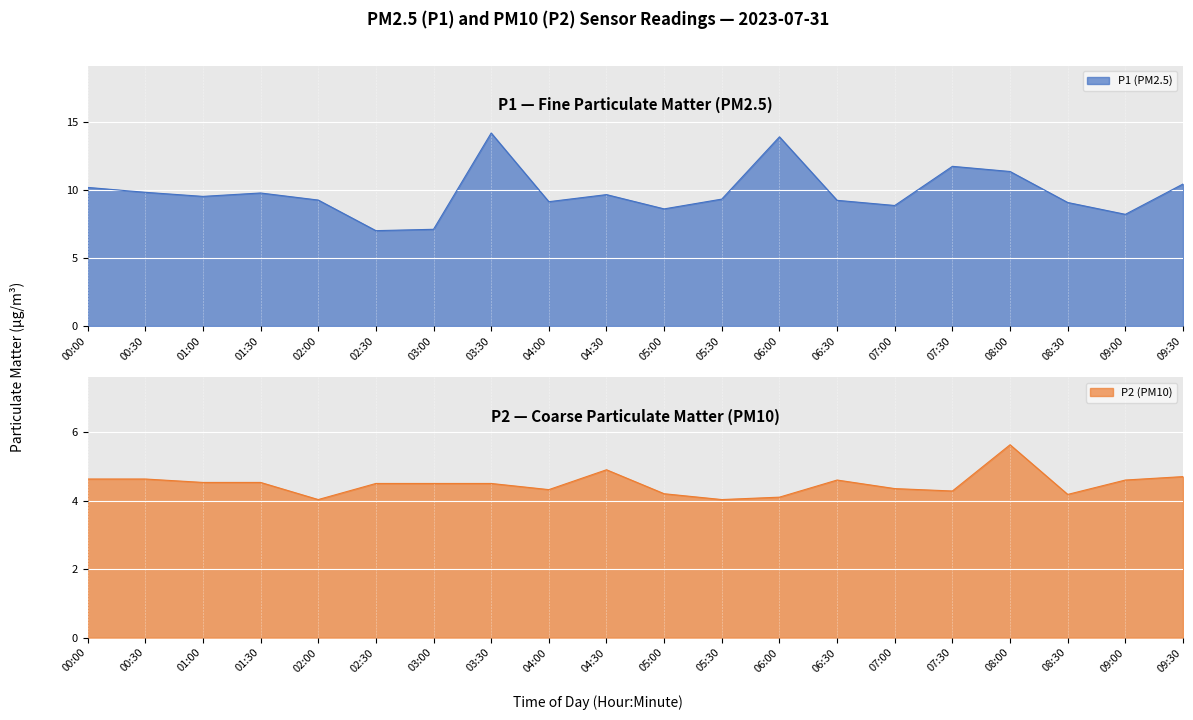

At which category is the sum across all series the highest?

03:30